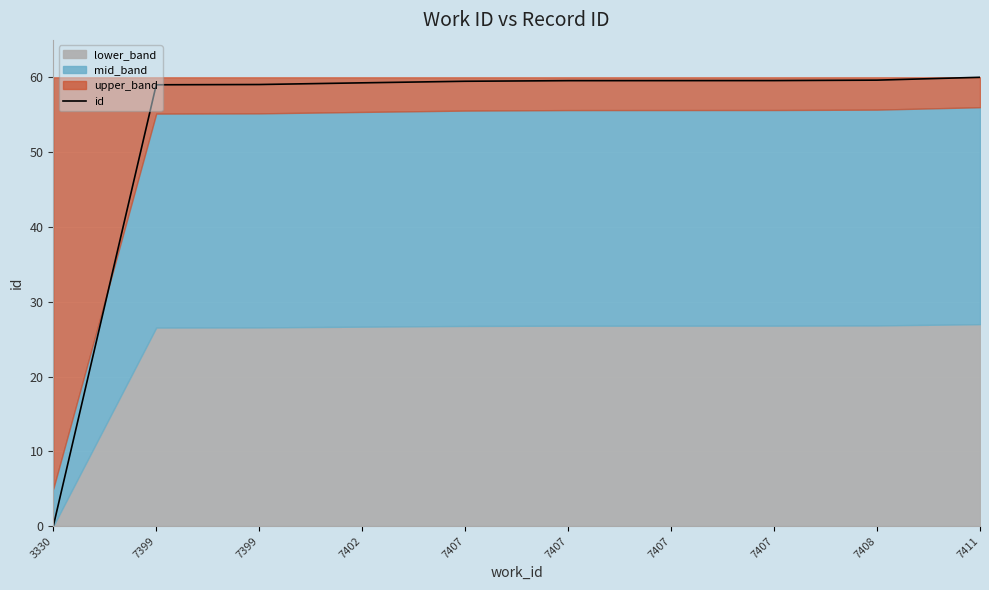

Rank the categories by value from lowest to highest.

3330, 7399, 7399, 7402, 7407, 7407, 7407, 7407, 7408, 7411